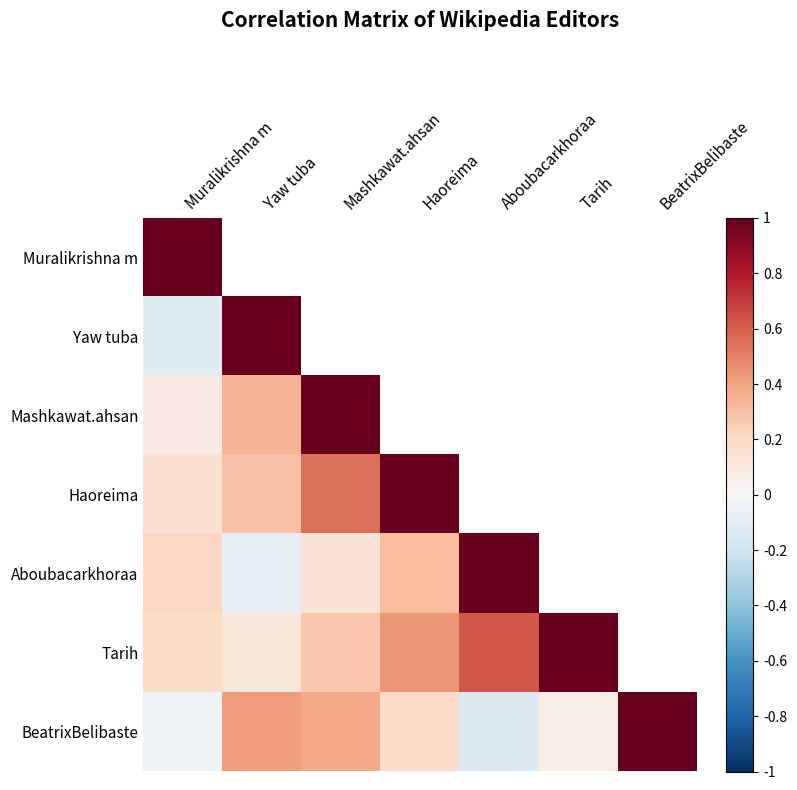

Reading left to right, list all the values displayed in this chart.

Muralikrishna m: Muralikrishna m=1.0	Yaw tuba=-0.1	Mashkawat.ahsan=0.1	Haoreima=0.1	Aboubacarkhoraa=0.2	Tarih=0.2	BeatrixBelibaste=-0.1
Yaw tuba: Muralikrishna m=-0.1	Yaw tuba=1.0	Mashkawat.ahsan=0.3	Haoreima=0.3	Aboubacarkhoraa=-0.1	Tarih=0.1	BeatrixBelibaste=0.4
Mashkawat.ahsan: Muralikrishna m=0.1	Yaw tuba=0.3	Mashkawat.ahsan=1.0	Haoreima=0.6	Aboubacarkhoraa=0.1	Tarih=0.3	BeatrixBelibaste=0.4
Haoreima: Muralikrishna m=0.1	Yaw tuba=0.3	Mashkawat.ahsan=0.6	Haoreima=1.0	Aboubacarkhoraa=0.3	Tarih=0.4	BeatrixBelibaste=0.2
Aboubacarkhoraa: Muralikrishna m=0.2	Yaw tuba=-0.1	Mashkawat.ahsan=0.1	Haoreima=0.3	Aboubacarkhoraa=1.0	Tarih=0.6	BeatrixBelibaste=-0.1
Tarih: Muralikrishna m=0.2	Yaw tuba=0.1	Mashkawat.ahsan=0.3	Haoreima=0.4	Aboubacarkhoraa=0.6	Tarih=1.0	BeatrixBelibaste=0.1
BeatrixBelibaste: Muralikrishna m=-0.1	Yaw tuba=0.4	Mashkawat.ahsan=0.4	Haoreima=0.2	Aboubacarkhoraa=-0.1	Tarih=0.1	BeatrixBelibaste=1.0